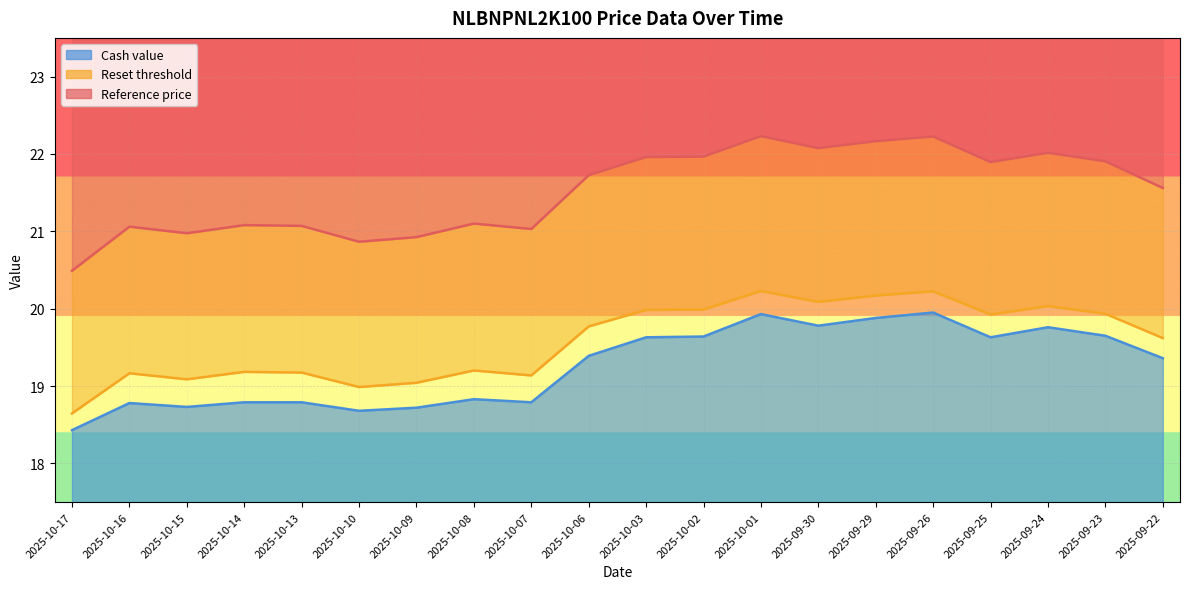

How many categories are shown in the chart?

20